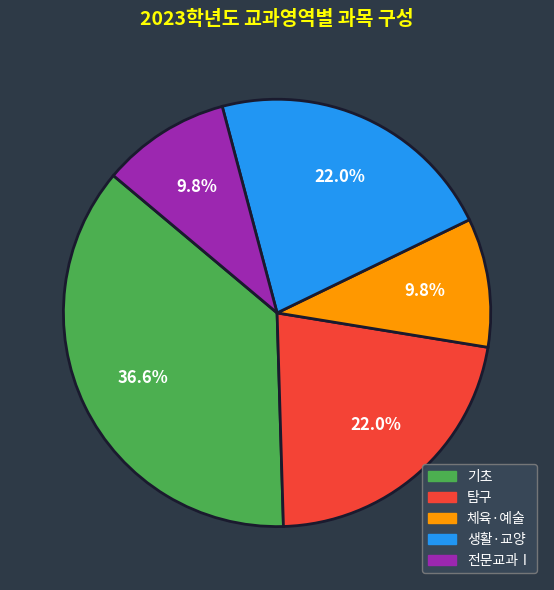

Approximately how many times larger is the value at 기초 compared to 체육·예술?

3.7